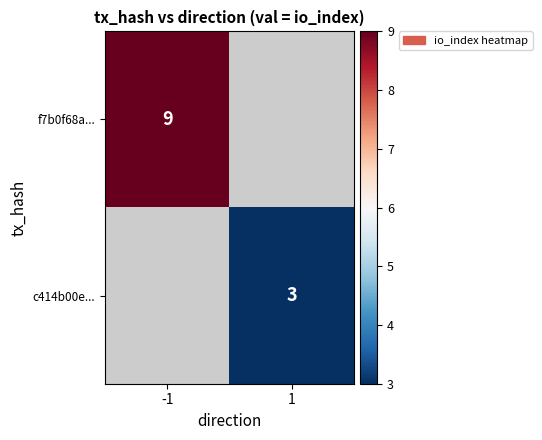

Is it true that f7b0f68a... equals 5 at -1?

False